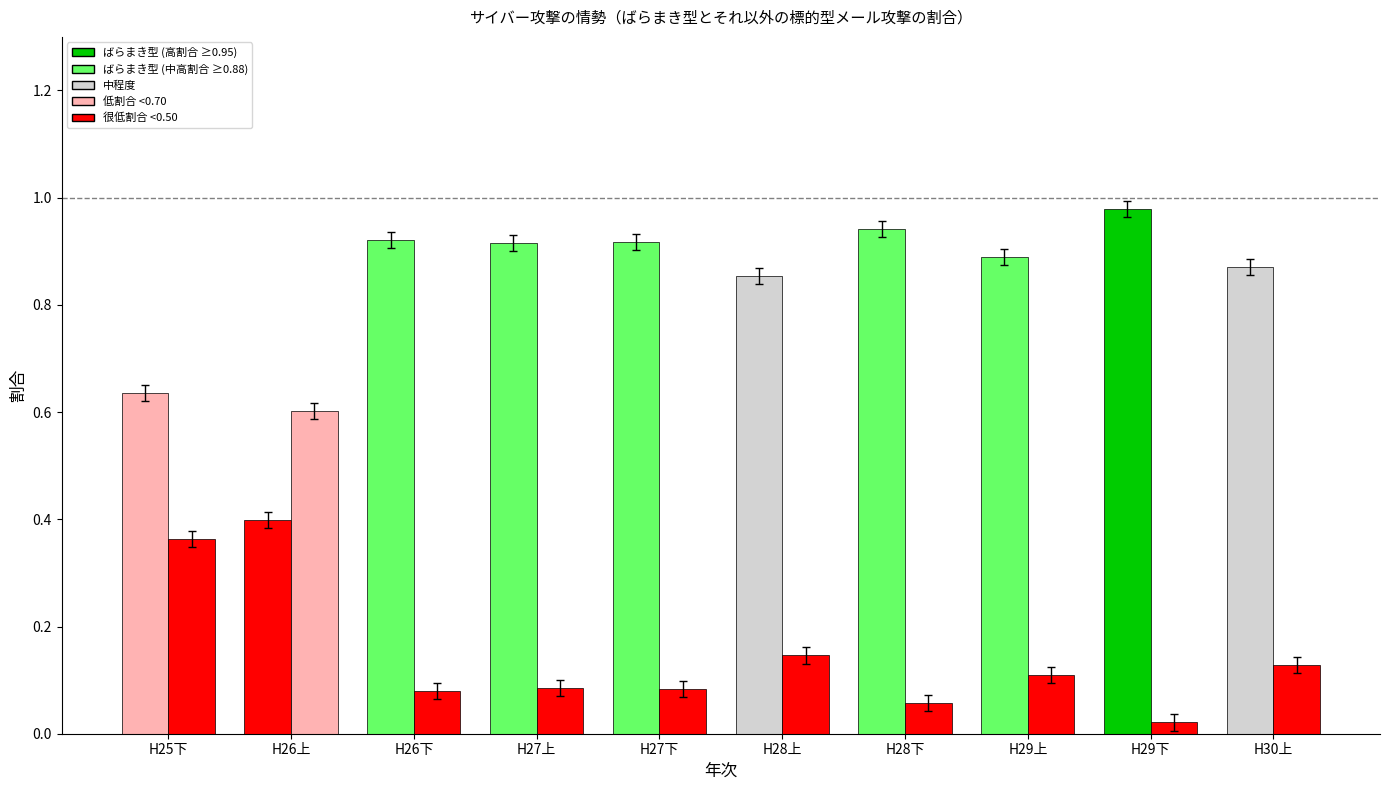

How many bars are there in each group?

2